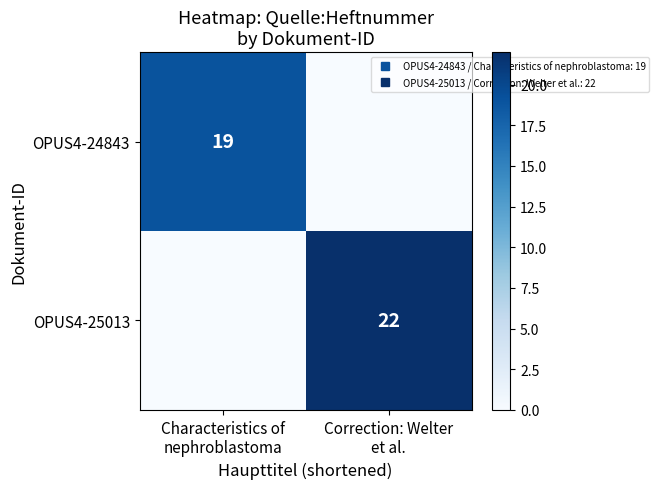

At which category is the sum across all series the highest?

Correction: Welter
et al.